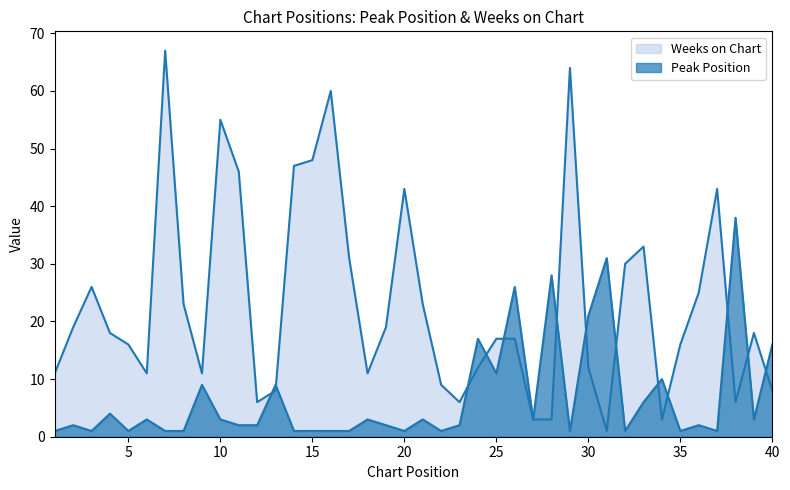

True or false: Peak Position has a value of 1 at 5.

True